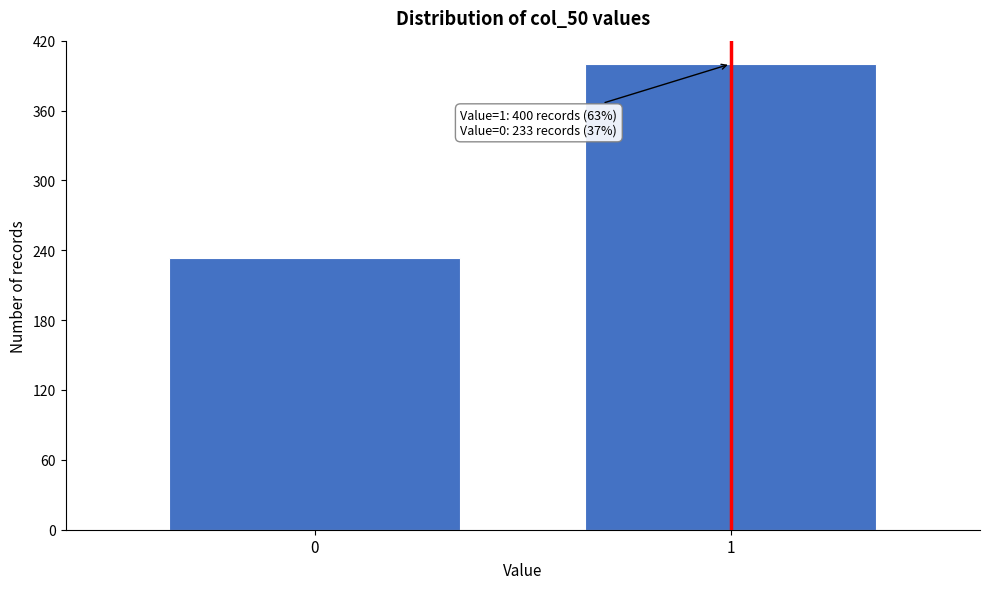

Reading right to left, what are all the values shown in this chart?

1=400	0=233